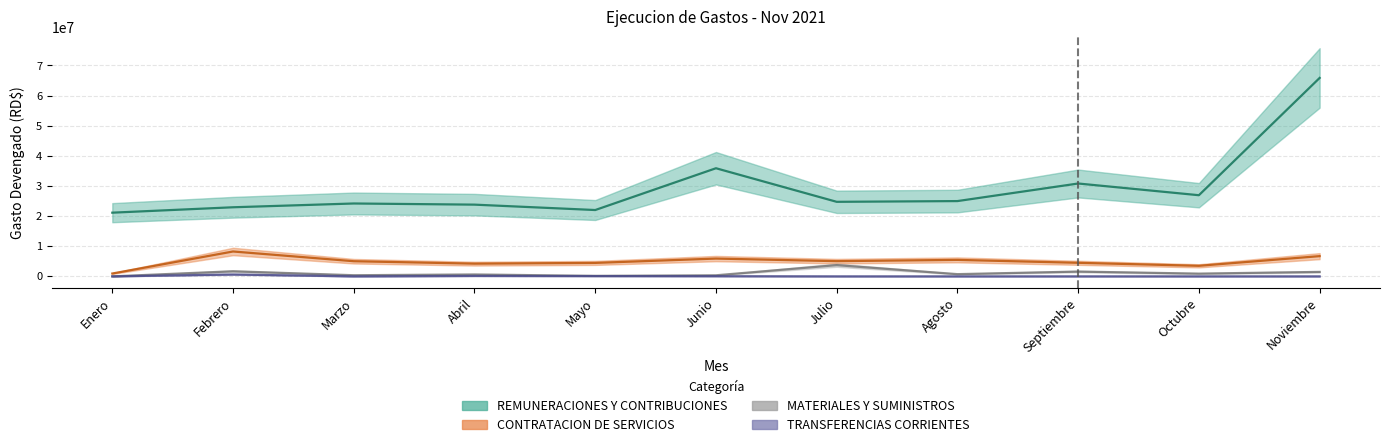

What is the value of the MATERIALES Y SUMINISTROS point at the 8th from the left?

740225.8